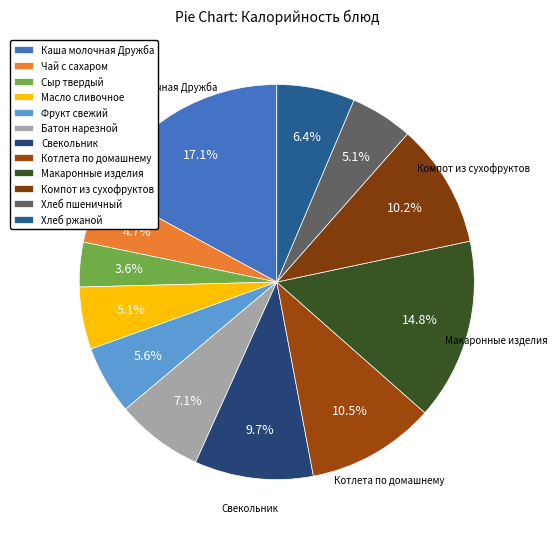

Is the sum of Макаронные изделия and Хлеб ржаной greater than half?

No